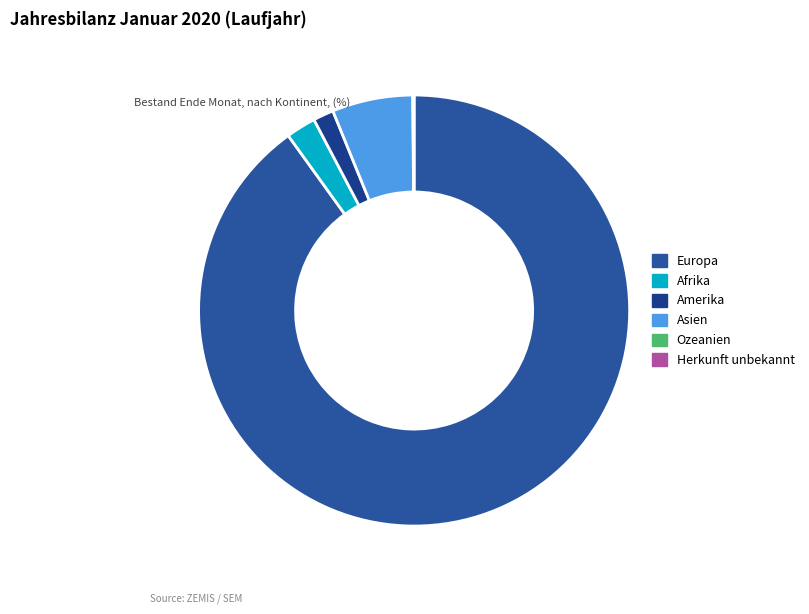

Rank the categories by value from highest to lowest.

Europa, Asien, Afrika, Amerika, Herkunft unbekannt, Ozeanien